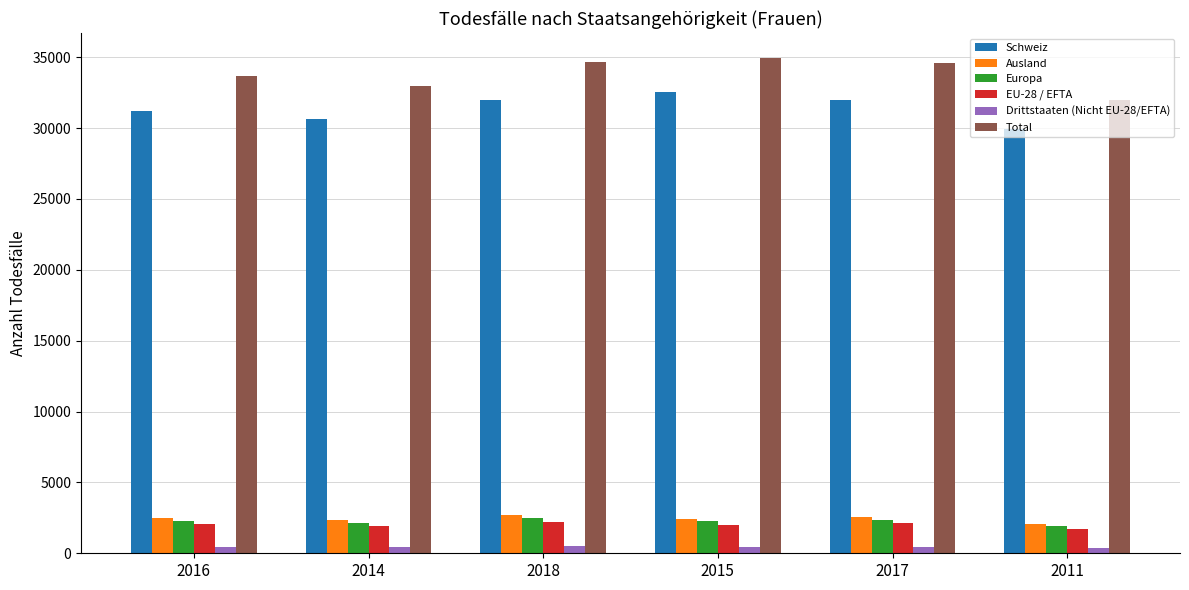

Which series has the widest spread of values?

Total